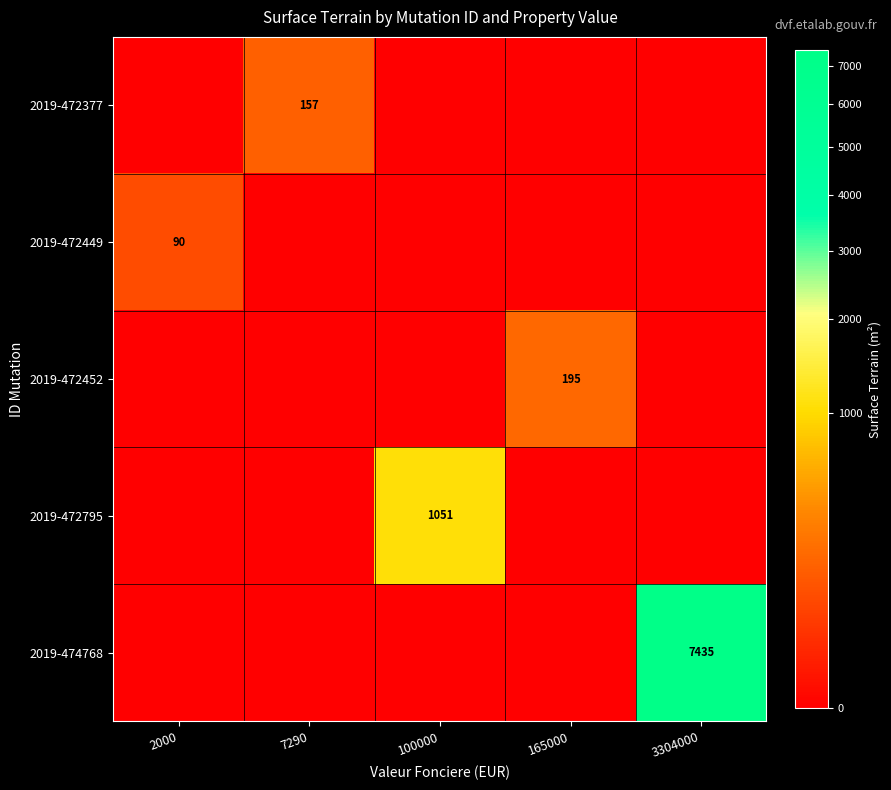

True or false: 2019-472377 has a value of 157 at 7290.

True